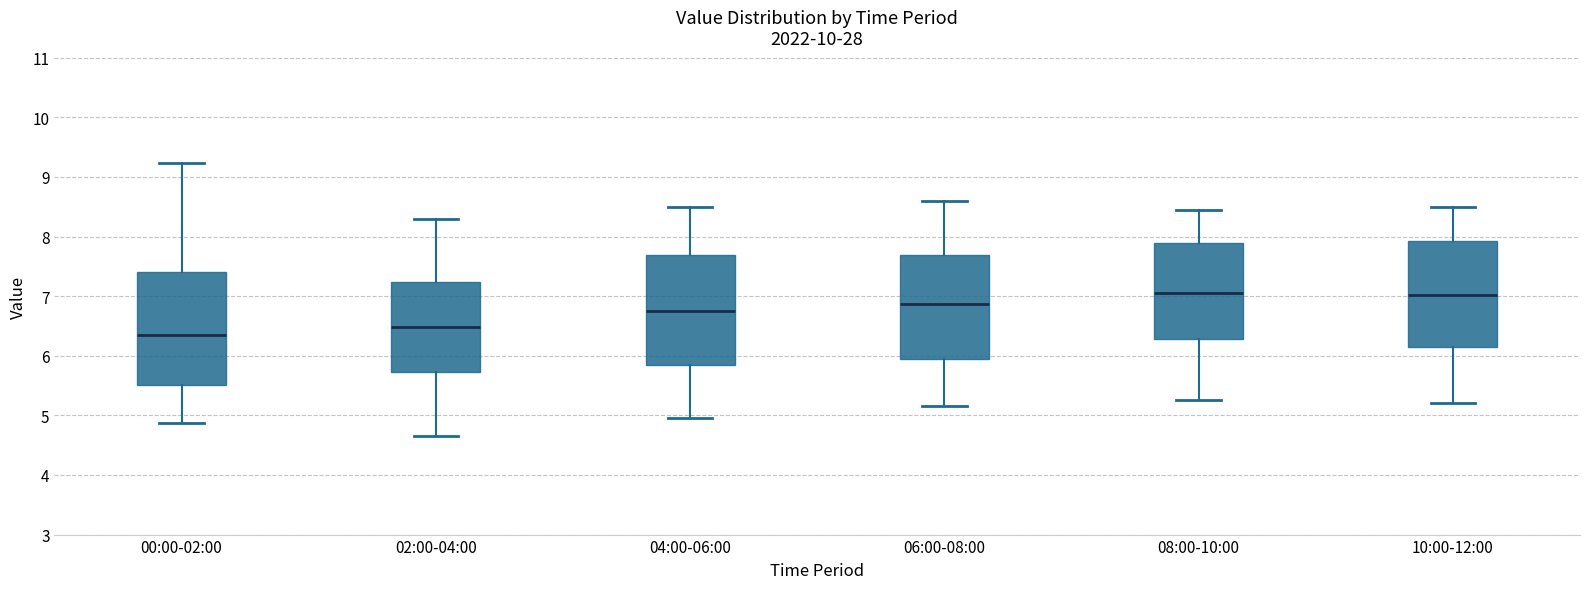

Reading left to right, transcribe this box plot: for each box, give where its median line is, the range the box spans, and where its two whiskers end, as read against the y-axis. The values are not printed on the chart, so give them approximately, as read against the axis.

00:00-02:00: median 6.3, box 5.5 to 7.4, whiskers 4.9 to 9.2
02:00-04:00: median 6.5, box 5.7 to 7.2, whiskers 4.7 to 8.3
04:00-06:00: median 6.8, box 5.8 to 7.7, whiskers 5.0 to 8.5
06:00-08:00: median 6.9, box 5.9 to 7.7, whiskers 5.2 to 8.6
08:00-10:00: median 7.1, box 6.3 to 7.9, whiskers 5.3 to 8.5
10:00-12:00: median 7.0, box 6.2 to 7.9, whiskers 5.2 to 8.5